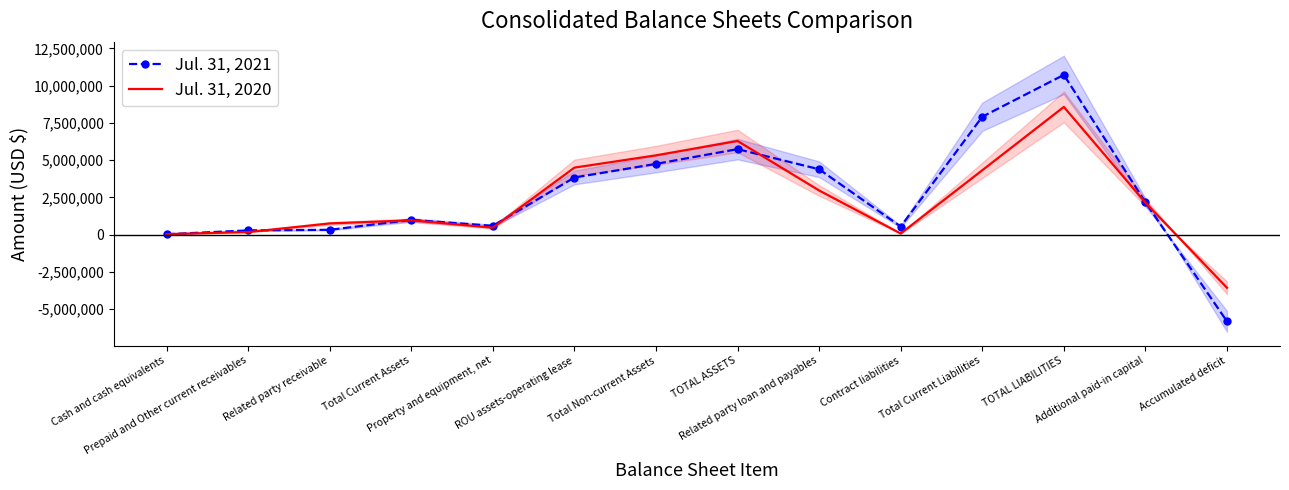

How many positive values does the Jul. 31, 2020 series have?

13